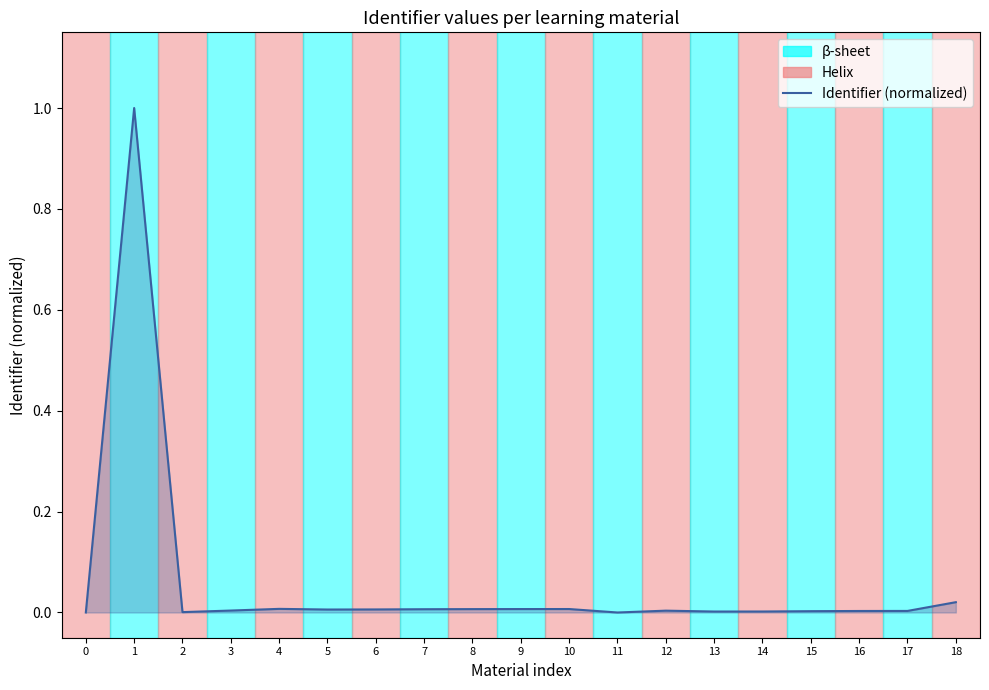

What is the maximum value shown in the chart?

1.0